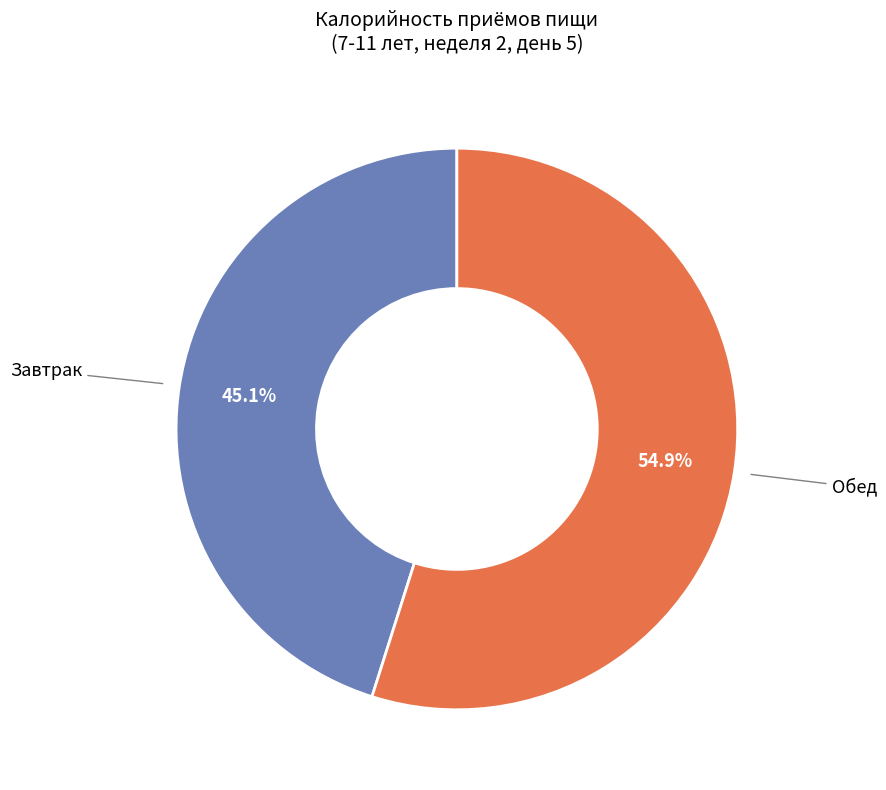

Does any single category account for the majority?

Yes